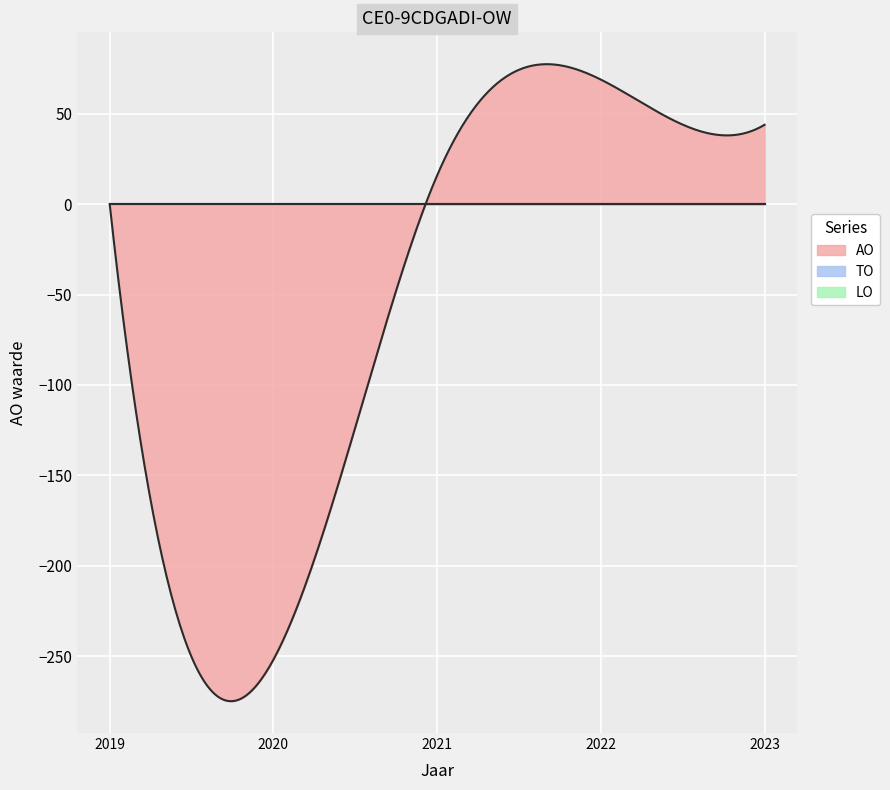

Rank the series at 2023 uitvoering from highest to lowest value.

AO, TO, LO